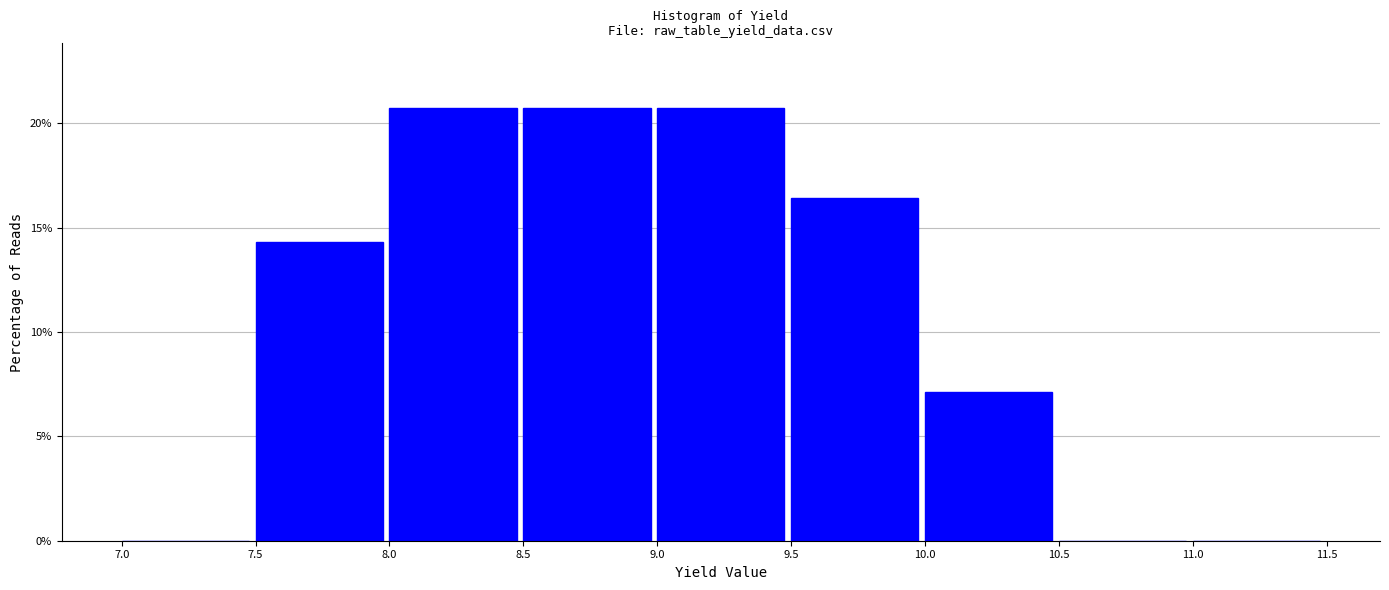

Reading left to right, transcribe this chart: for each bar, give the range it covers on the x-axis and its height. The values are not printed on the chart, so give them approximately, as read against the axis.

7.0 to 7.5: 0
7.5 to 8.0: 14.5
8.0 to 8.5: 20.5
8.5 to 9.0: 20.5
9.0 to 9.5: 20.5
9.5 to 10.0: 16.5
10.0 to 10.5: 7.0
10.5 to 11.0: 0
11.0 to 11.5: 0